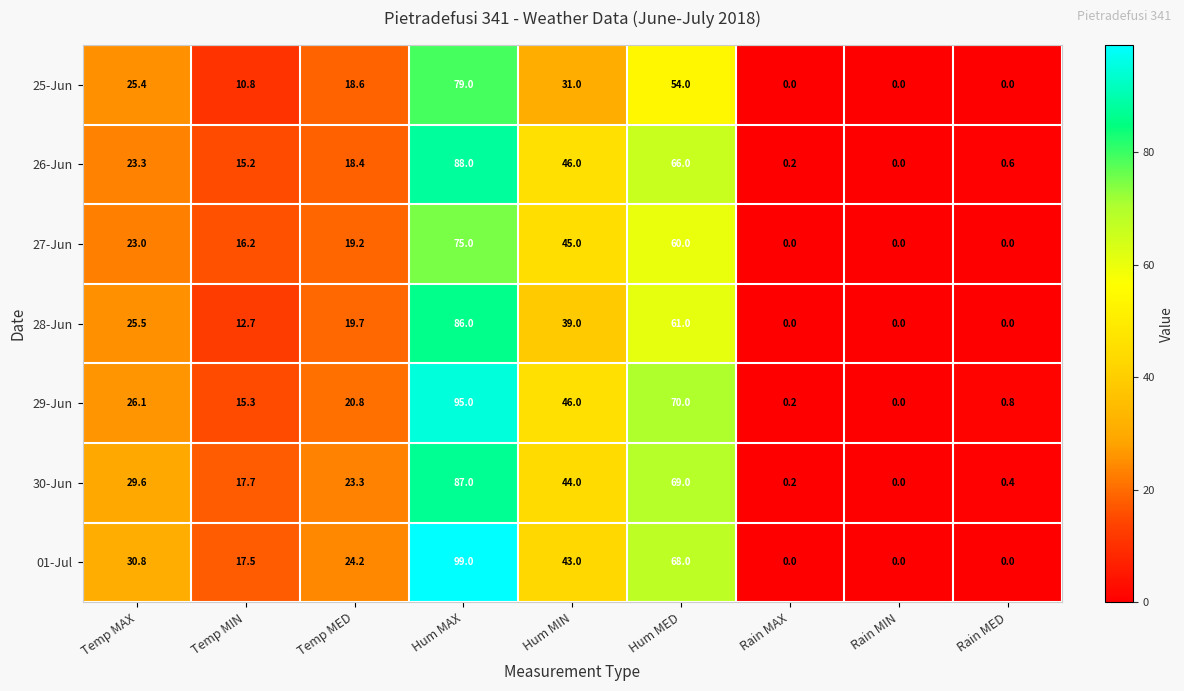

Rank the series by their maximum value, from highest to lowest.

01-Jul, 29-Jun, 26-Jun, 30-Jun, 28-Jun, 25-Jun, 27-Jun